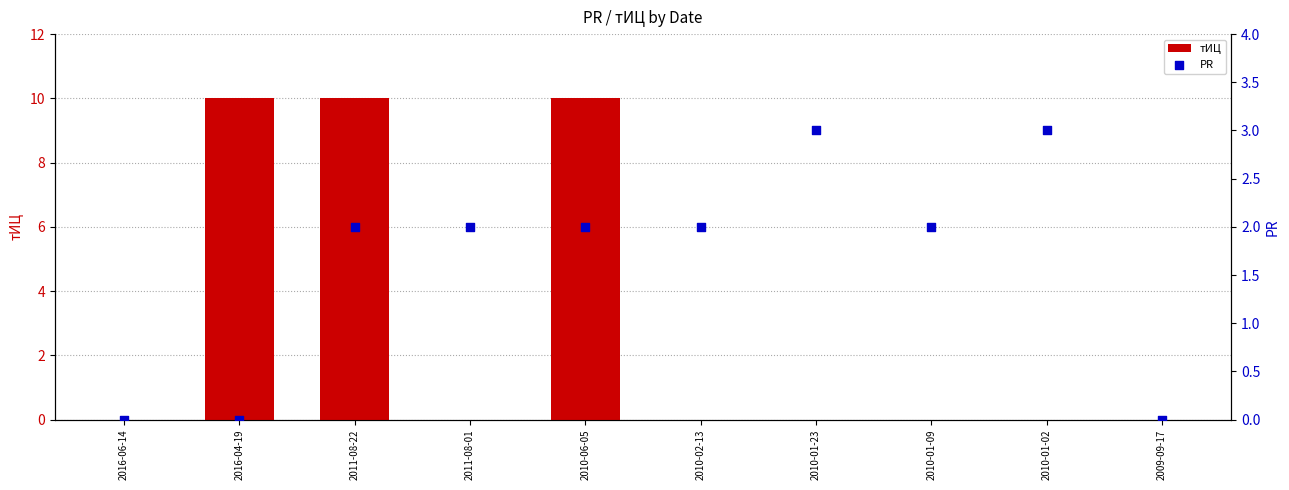

At which category is the sum across all series the highest?

2011-08-22